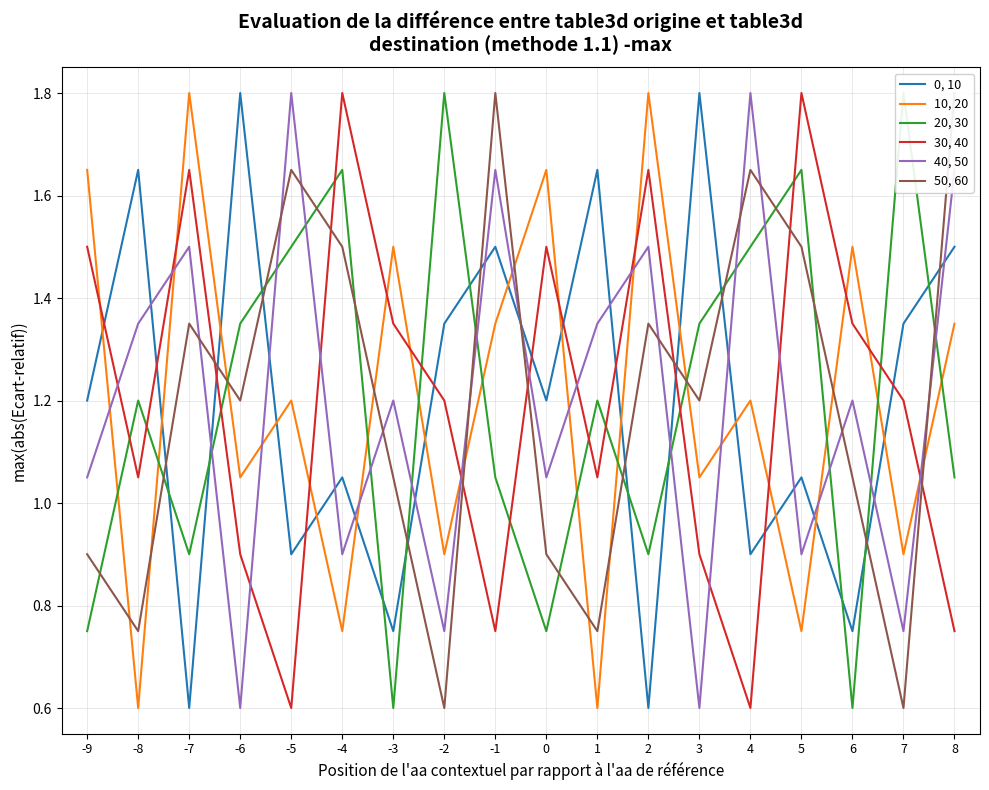

What is the total value across all series at 8?

8.1